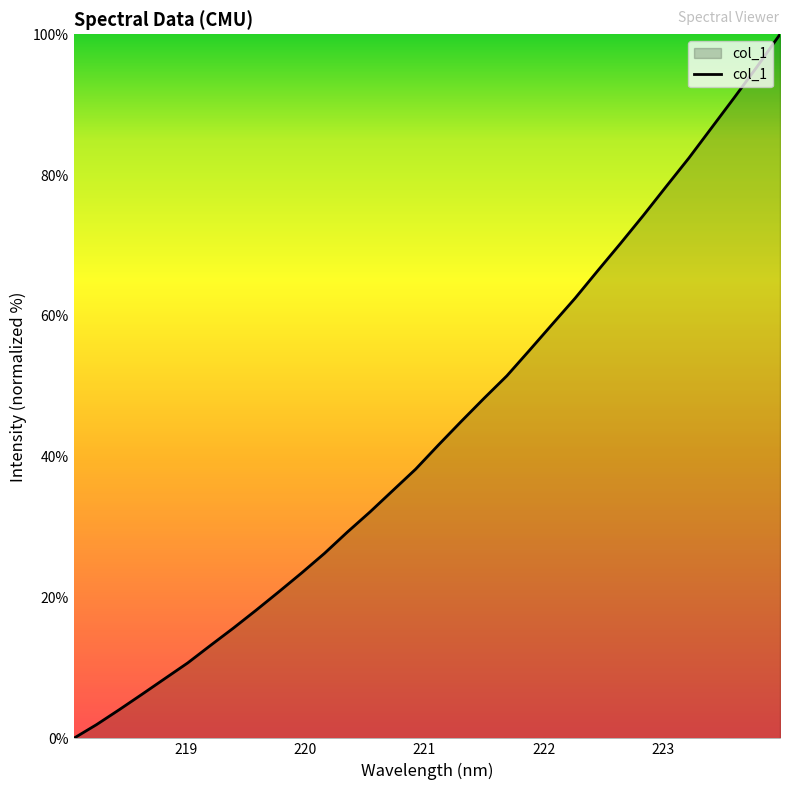

True or false: the data has more than 1 interior local peaks.

False